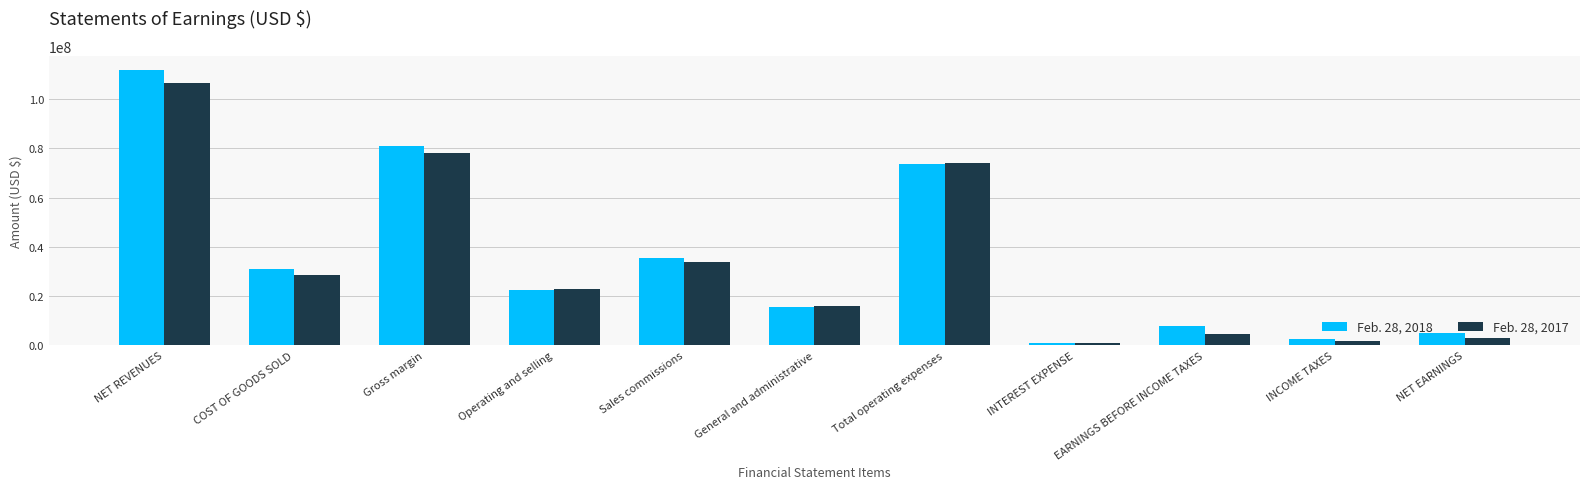

Is the value of Feb. 28, 2018 at INCOME TAXES greater than the value of Feb. 28, 2017 at General and administrative?

No